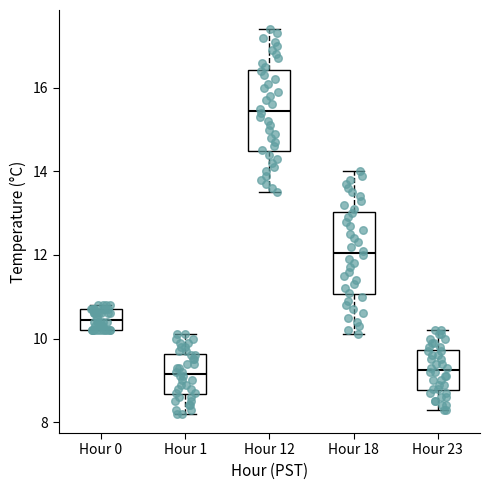

Where is the upper edge of the box for Hour 12 on the y-axis? The values are not printed on the chart, so give them approximately, as read against the axis.

16.4